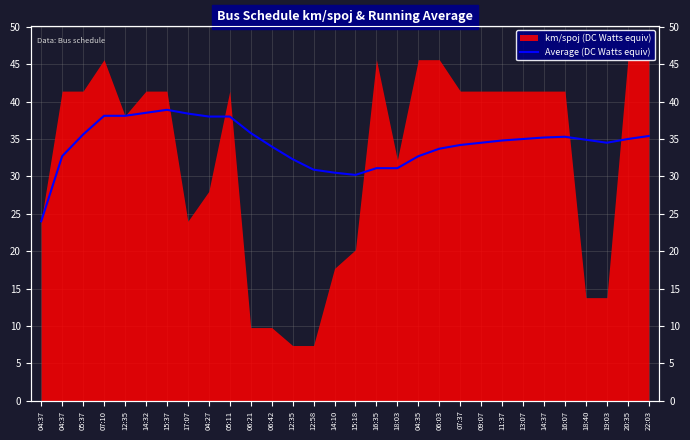

Where does the data first go above 34?

05:37